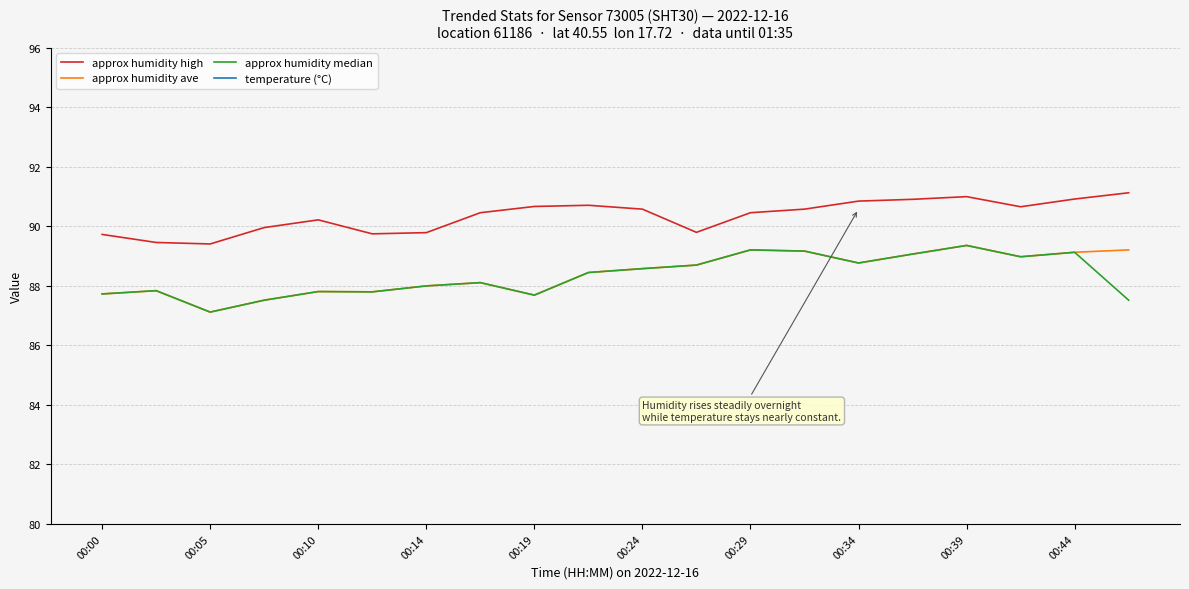

How many data points in approx humidity ave are less than 88?

7